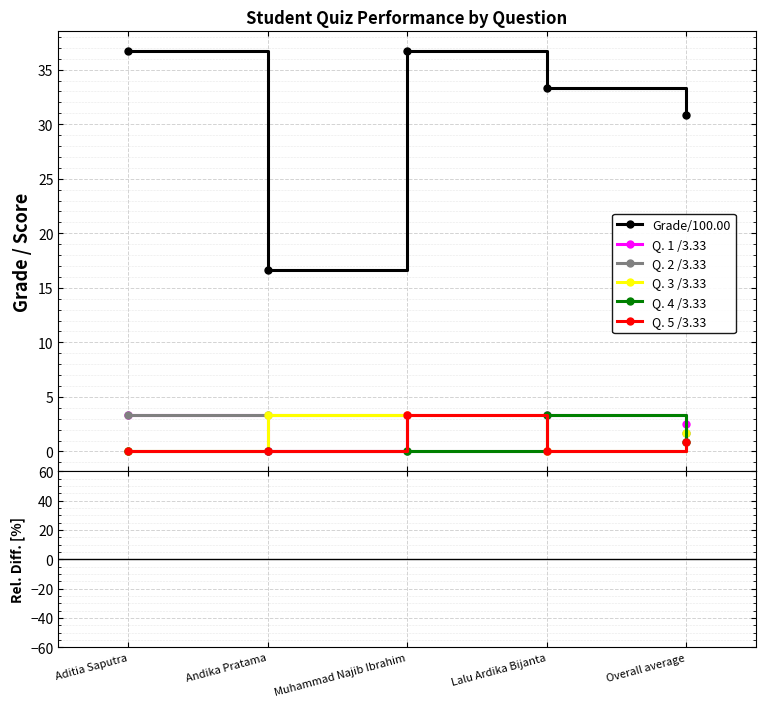

True or false: Grade/100.00 has more than 1 interior local peaks.

False